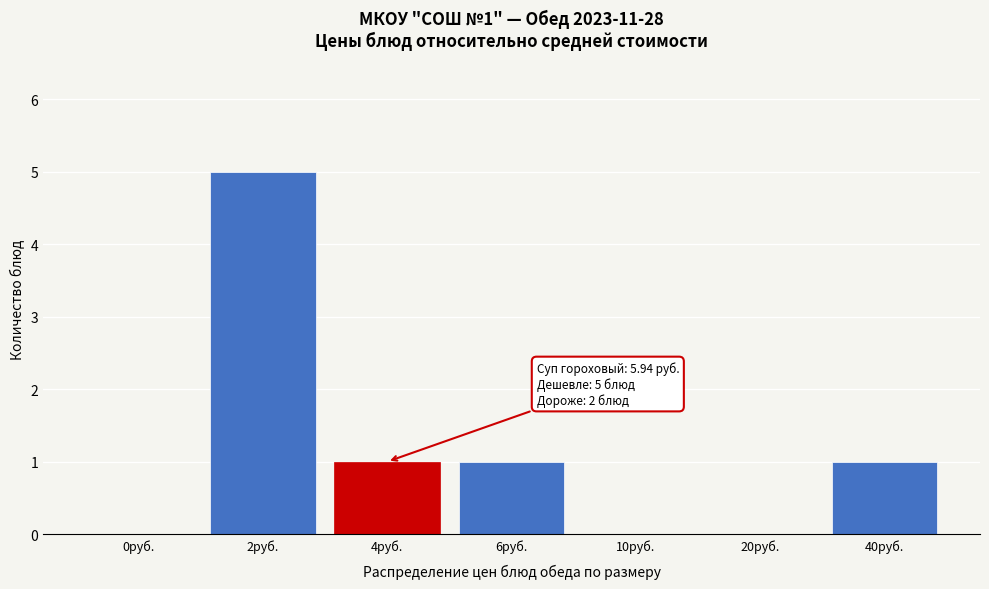

What is the sum of all values?

8